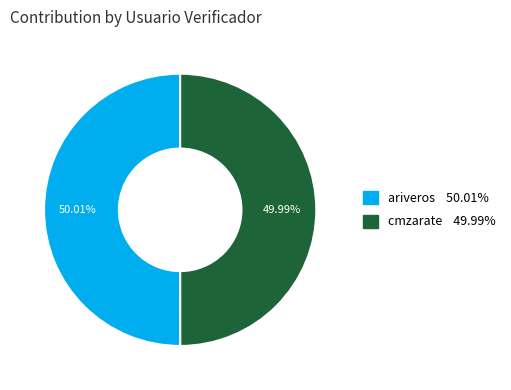

Is the sum of ariveros and cmzarate greater than half?

Yes